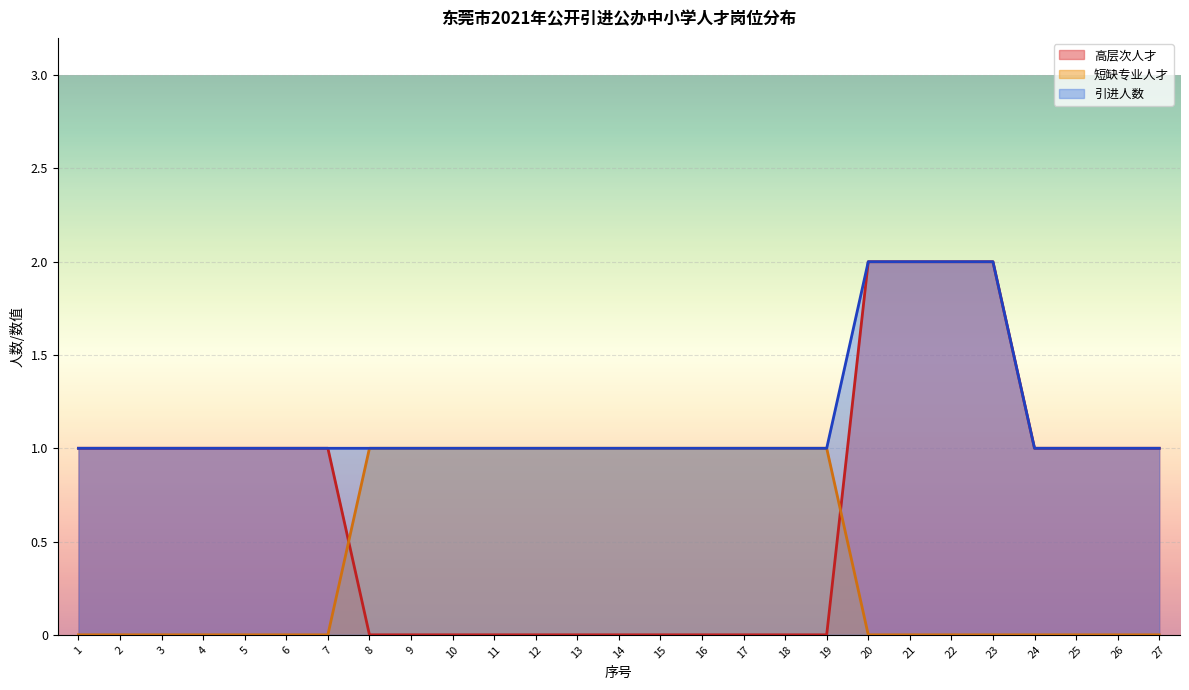

Where does the 高层次人才 series first go above 1?

20